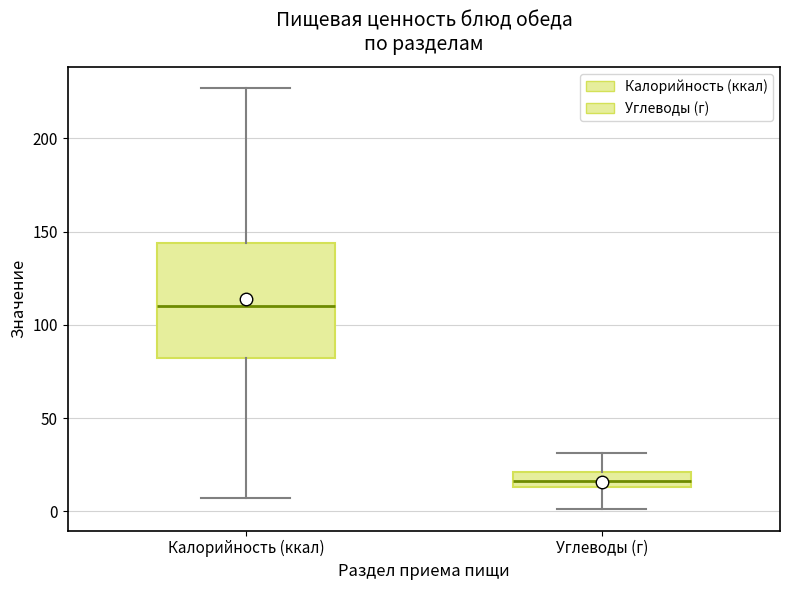

Reading left to right, read every box against the y-axis: the position of its median line, the range the box covers, and the ends of its whiskers. The values are not printed on the chart, so give them approximately, as read against the axis.

Калорийность (ккал): median 110, box 80 to 145, whiskers 5 to 225
Углеводы (г): median 15 (inside the box), box 15 to 20, whiskers 0 to 30